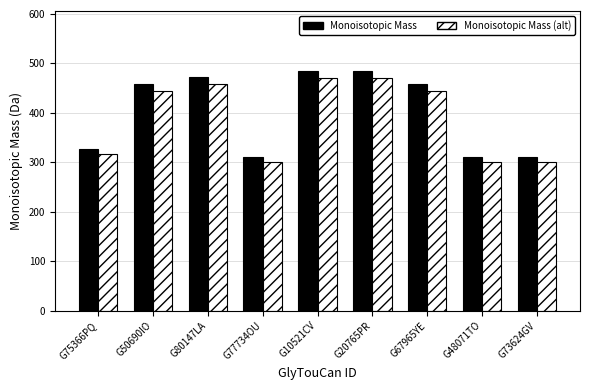

Reading right to left, extract all data points from this chart.

Monoisotopic Mass: 310.1	310.1	458.2	484.2	484.2	310.1	472.2	458.2	326.1
Monoisotopic Mass (alt): 300.8	300.8	444.4	469.7	469.7	300.8	458.0	444.4	316.3